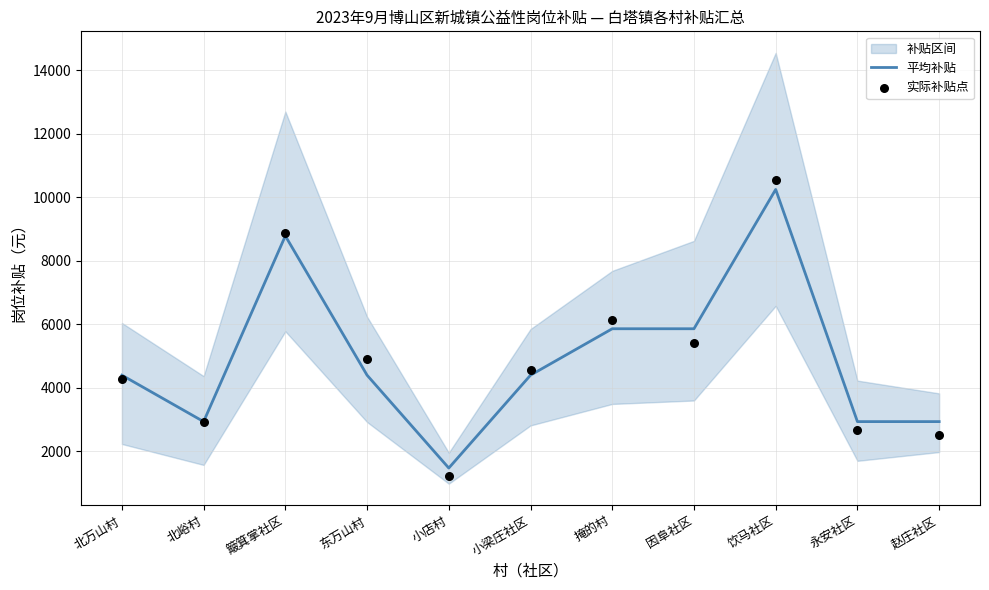

At which category is the sum across all series the highest?

饮马社区